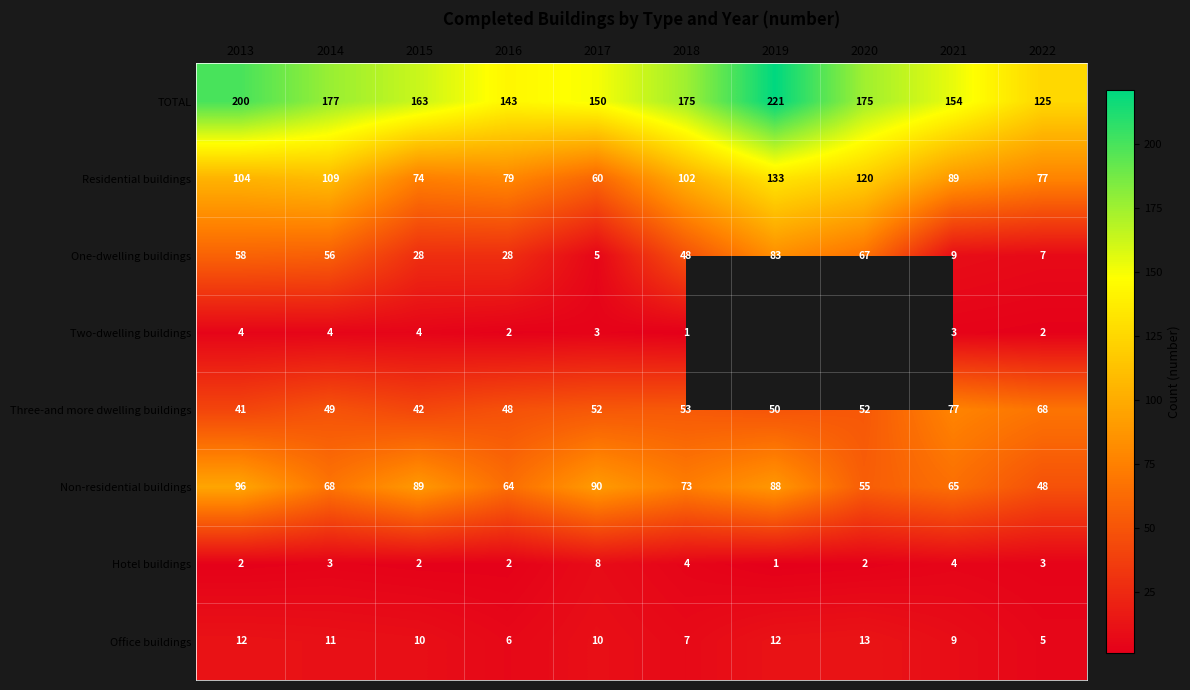

What is the difference between the second highest and second lowest values in the Three-and more dwelling buildings series?

26